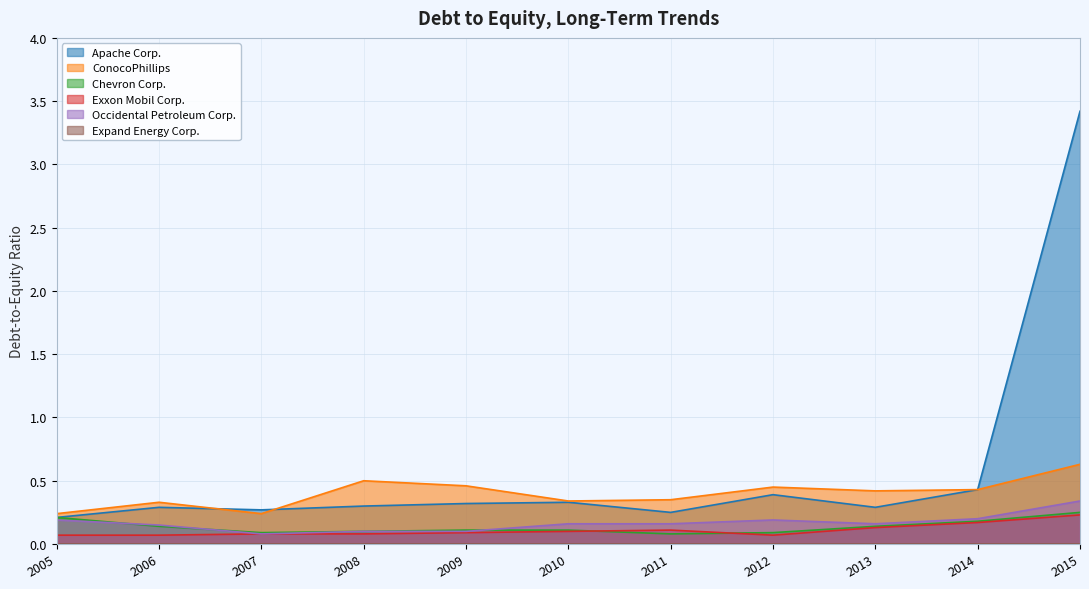

The Apache Corp. series shows 0.1 at 2011. True or false?

False